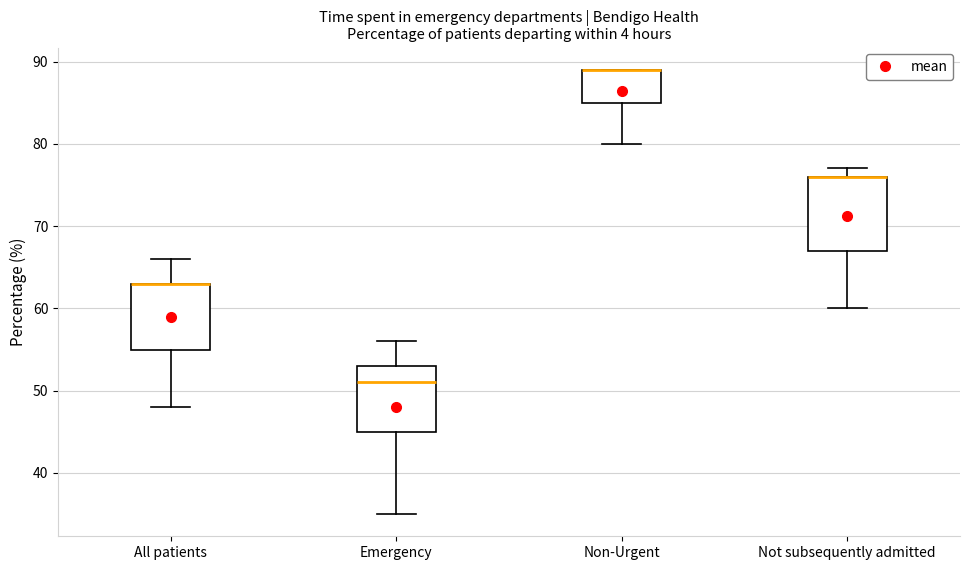

Comparing the boxes themselves (not the whiskers), which one is the tallest?

Not subsequently admitted